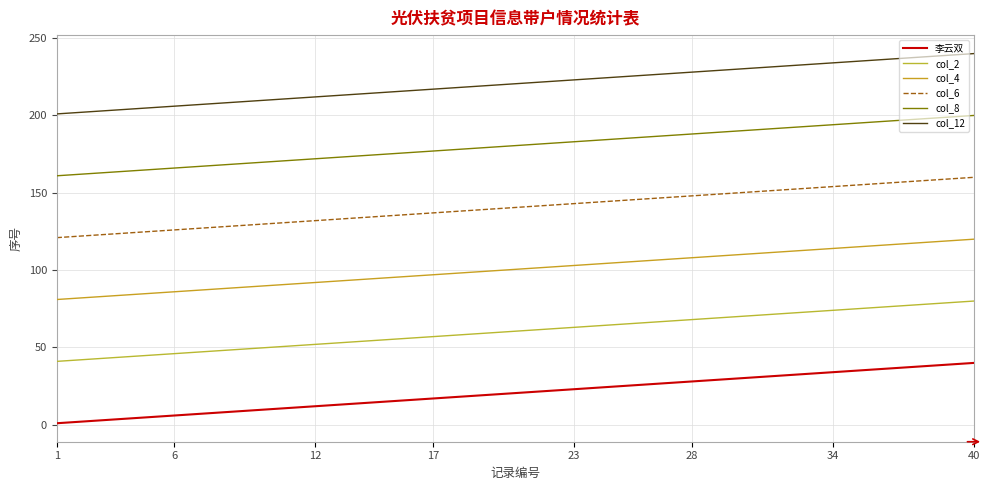

Does the chart have visible grid lines?

Yes